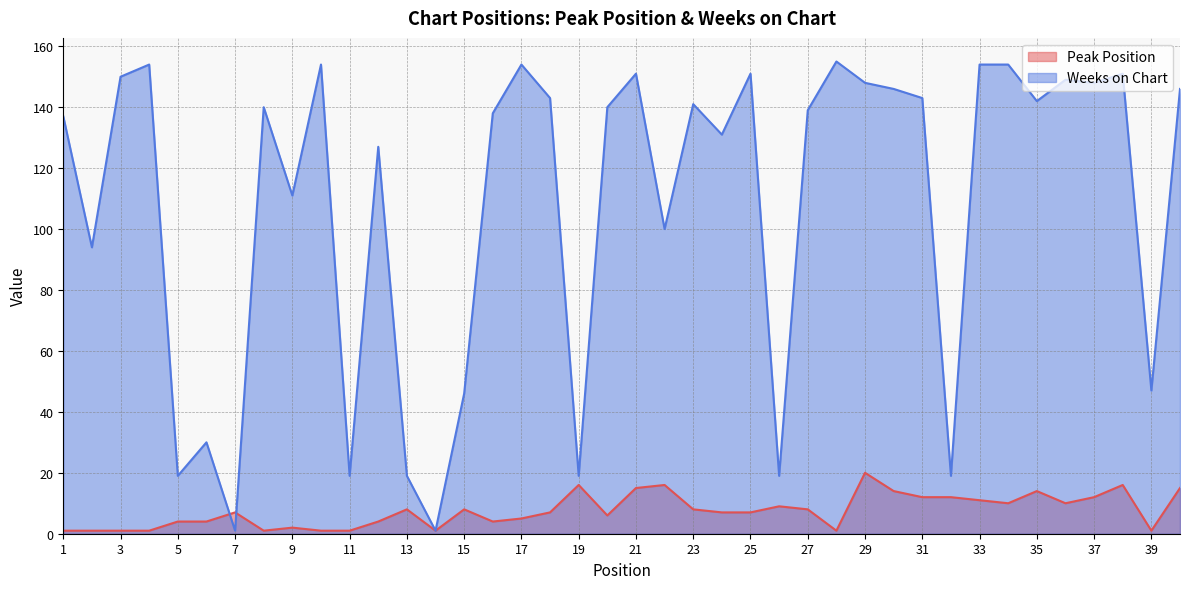

What is the lowest value of the Weeks on Chart series?

1